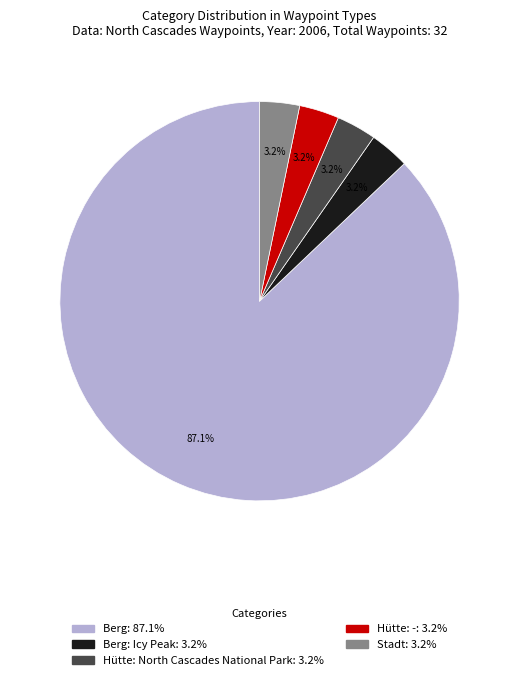

Does any single category account for the majority?

Yes